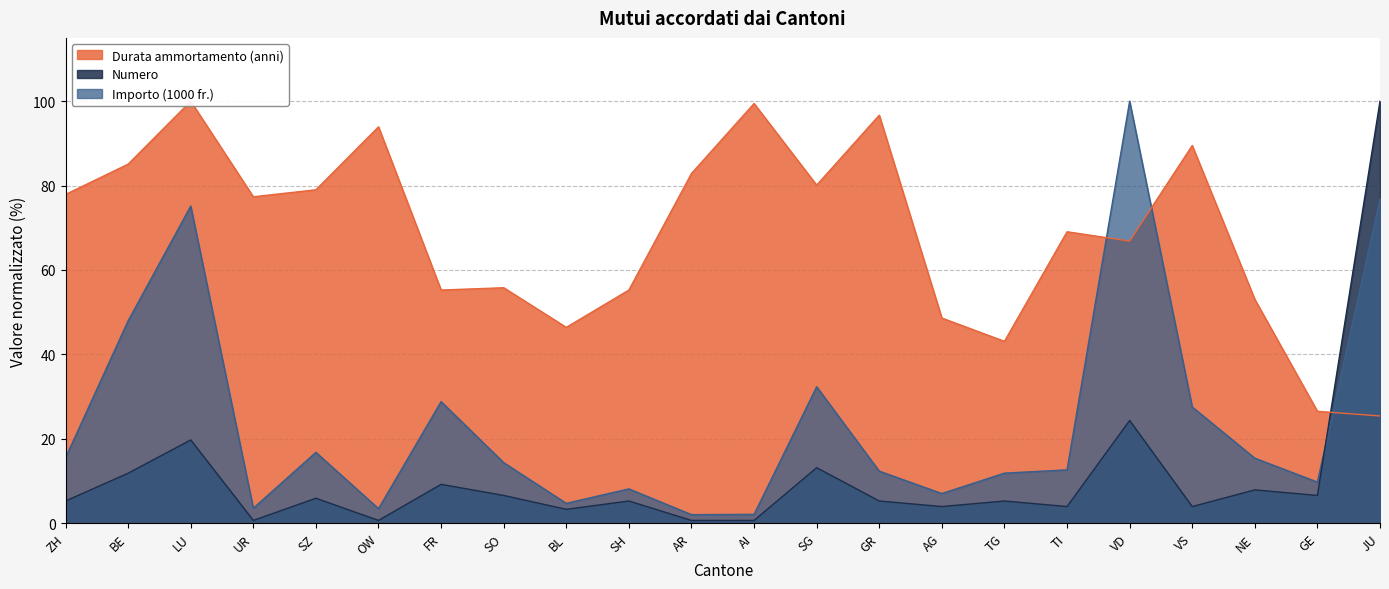

How many data points in Importo (1000 fr.) are above 14?

11